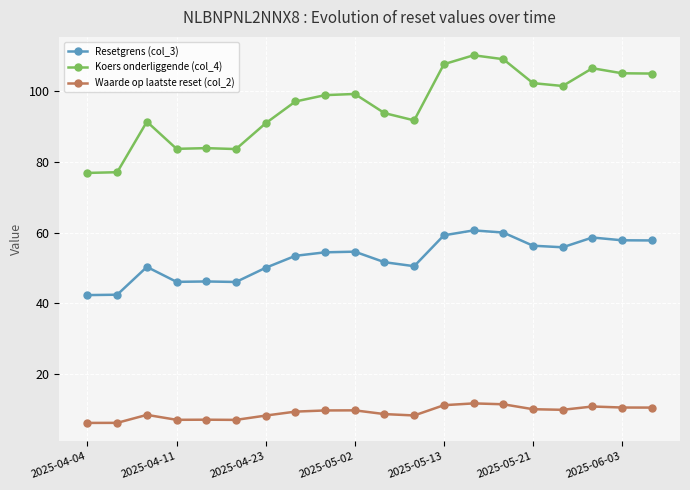

In Resetgrens (col_3), how many points are higher than both neighbors (excluding endpoints)?

5